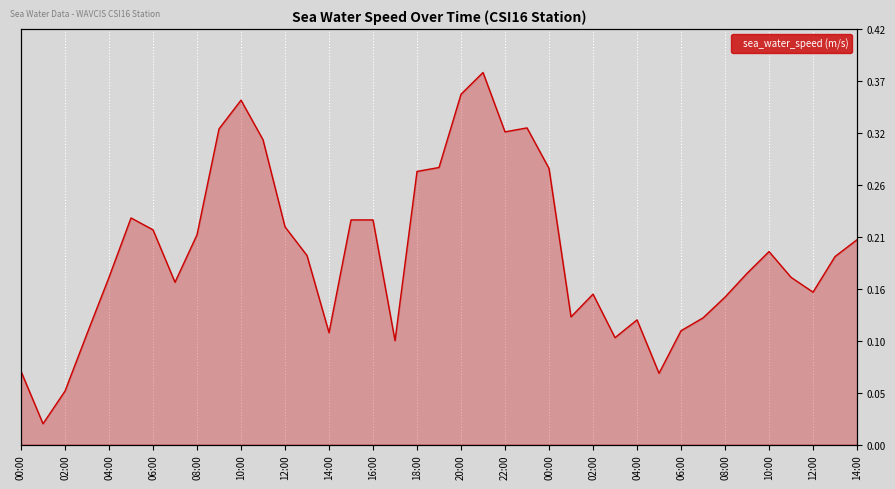

True or false: the data has more than 2 interior local peaks.

True